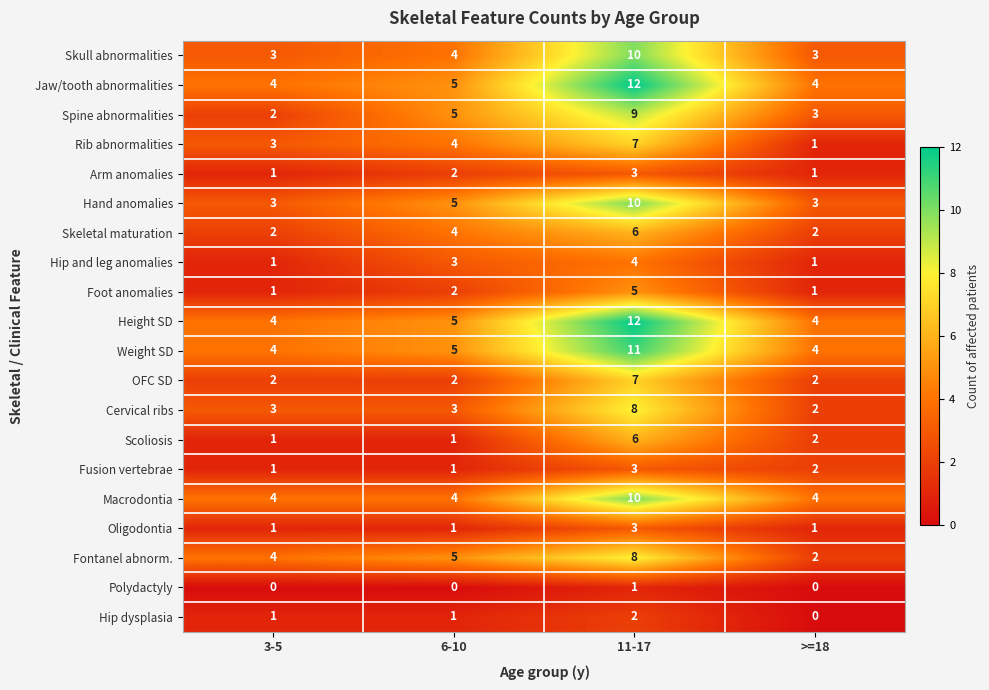

What is the spread (max minus min) of values at >=18?

4